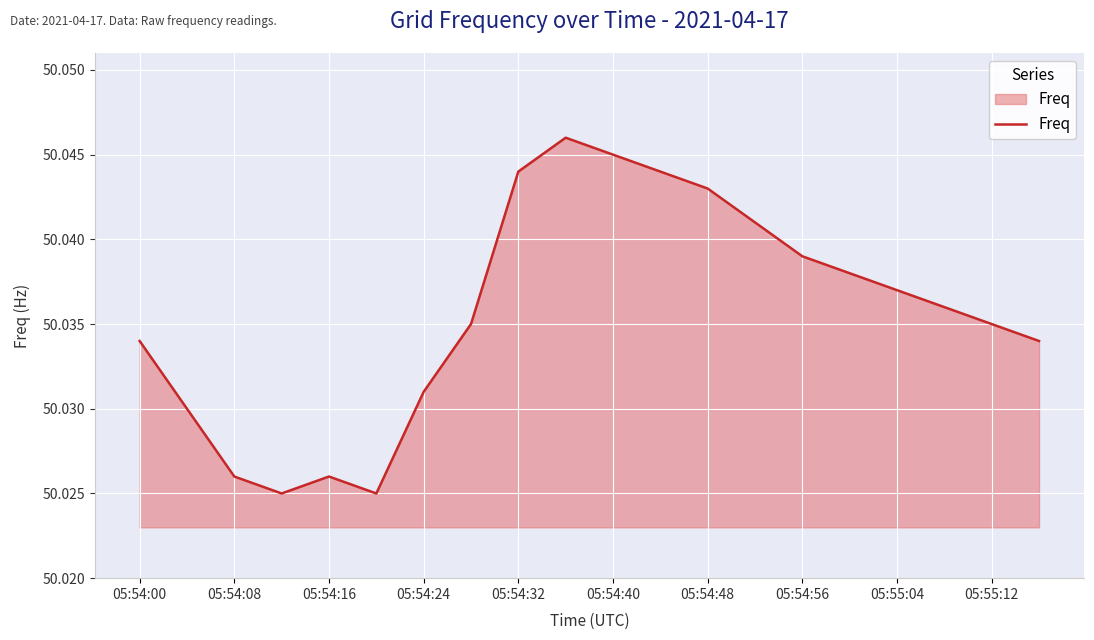

How many values are between 50 and 51?

20